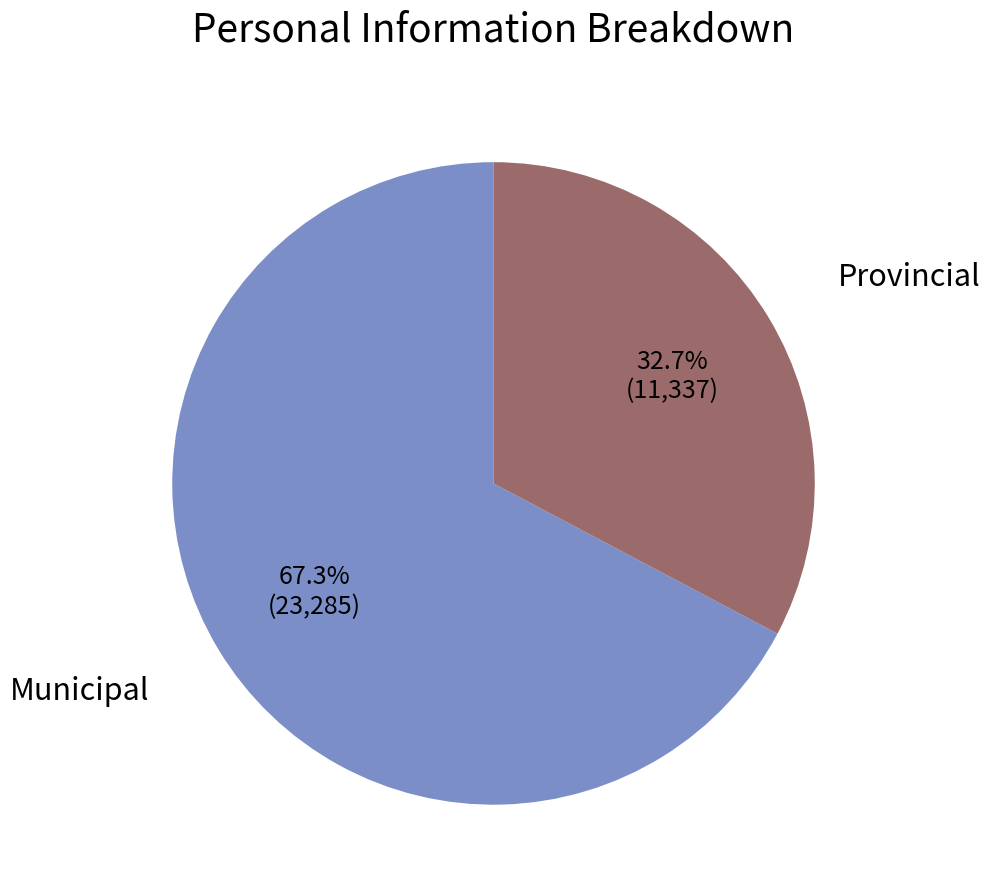

Is there any slice that represents more than half of the pie?

Yes